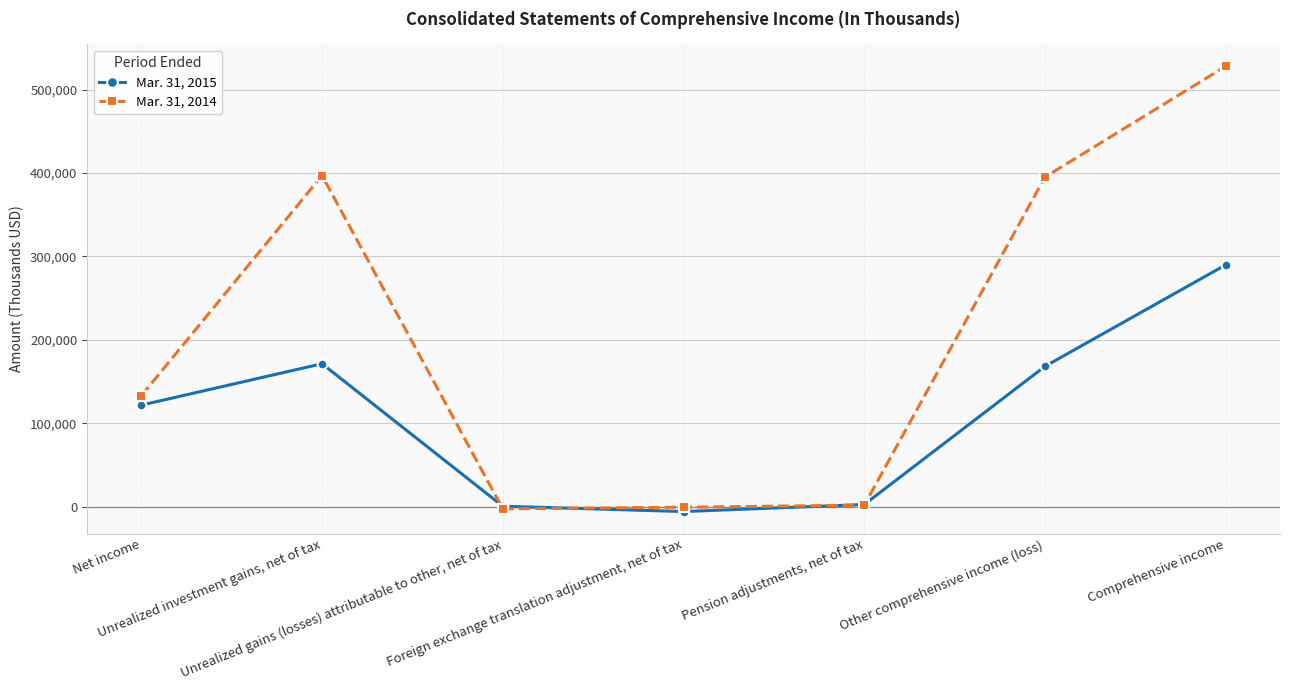

Which series has the largest range (max minus min)?

Mar. 31, 2014